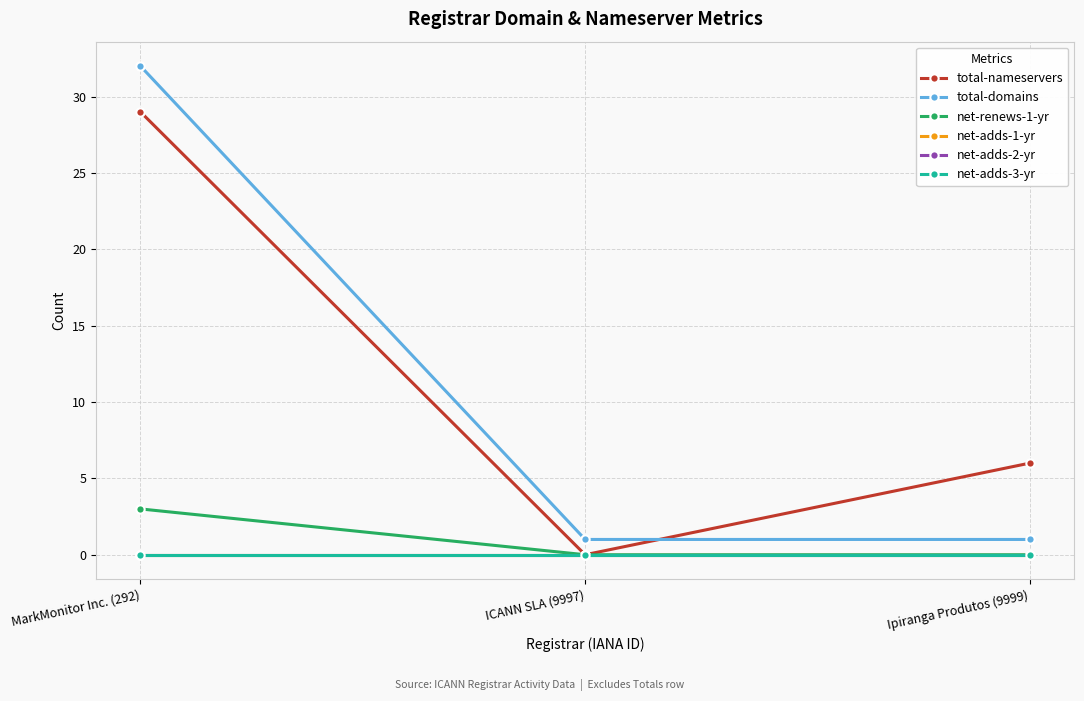

What position from the left is Ipiranga Produtos (9999)?

3